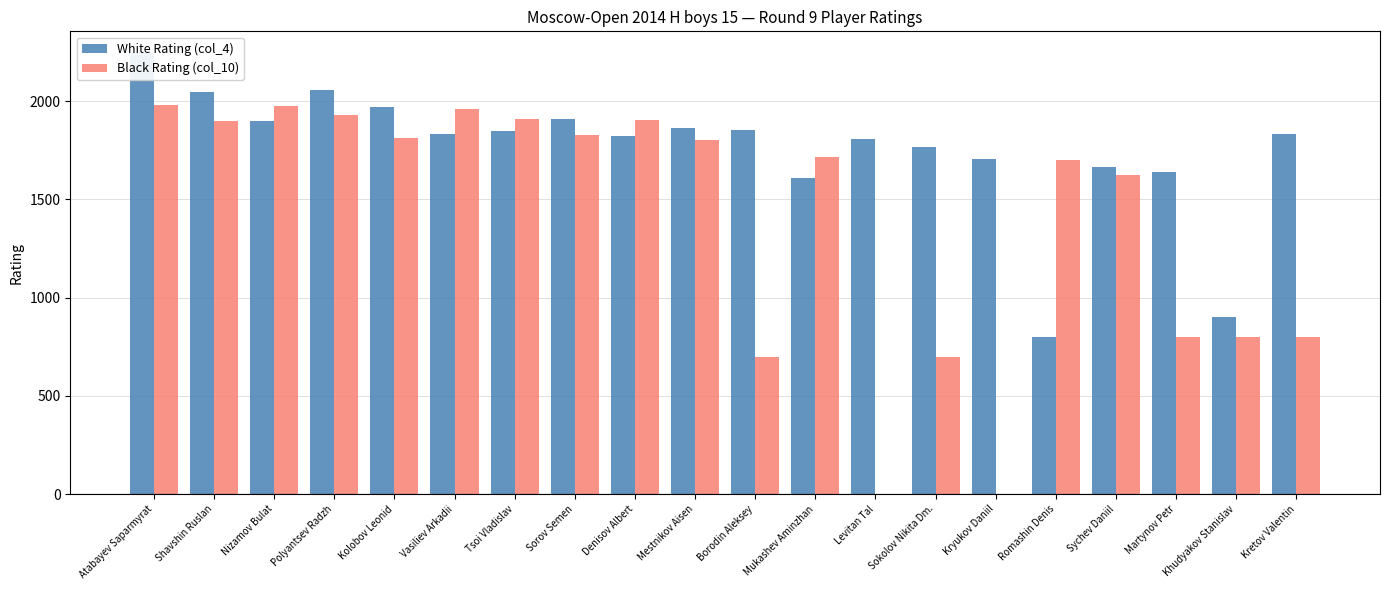

What is the value of the White Rating (col_4) bar at the 8th from the left?

1909